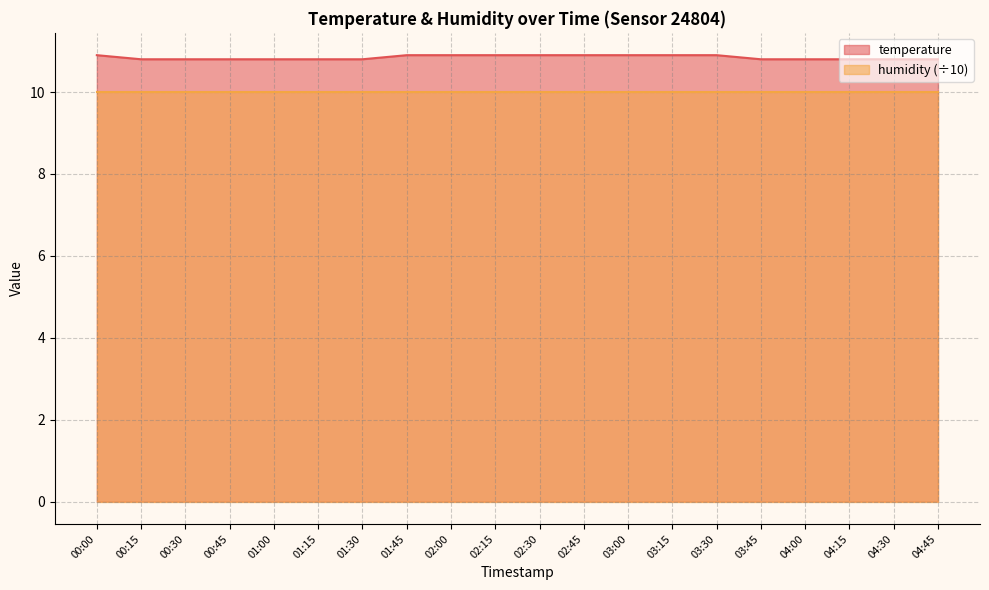

What is the label of the 3rd point from the left?

00:30